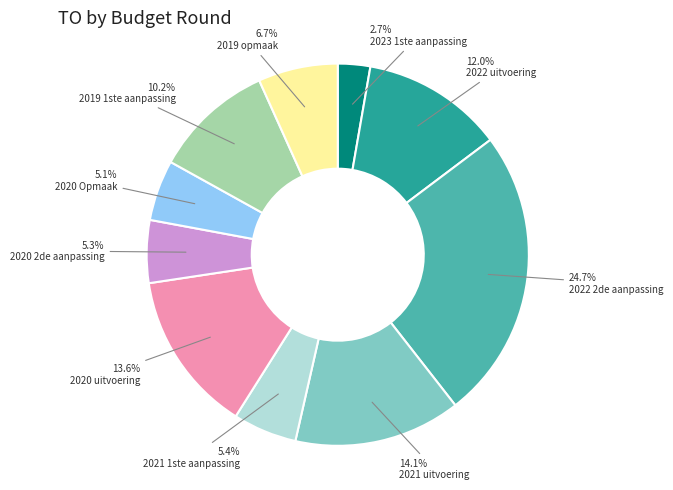

Is there a majority slice in this chart?

No